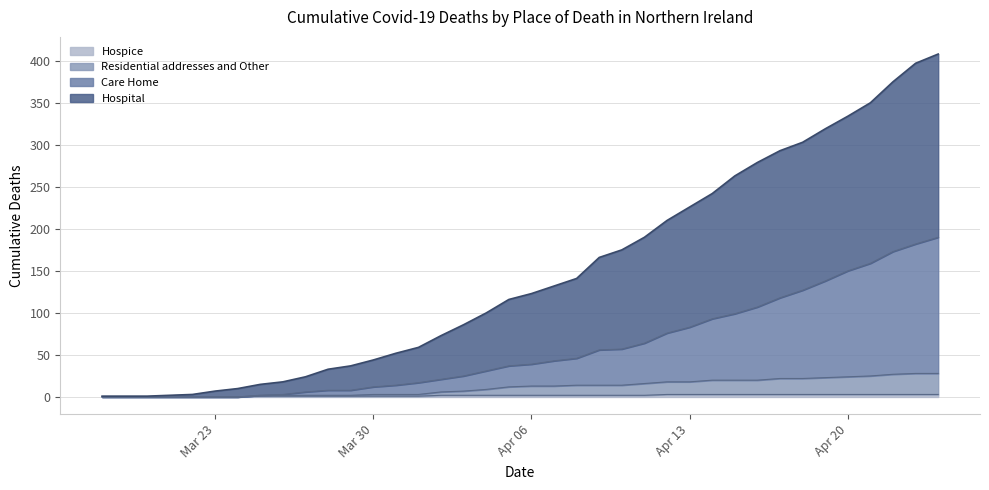

True or false: Care Home and Hospital cross at least once.

False